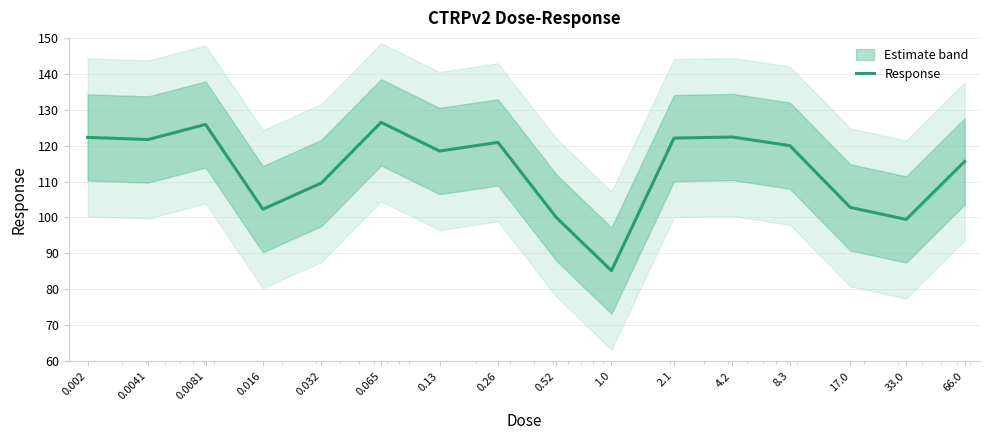

What is the difference between the second highest and second lowest values?

26.5